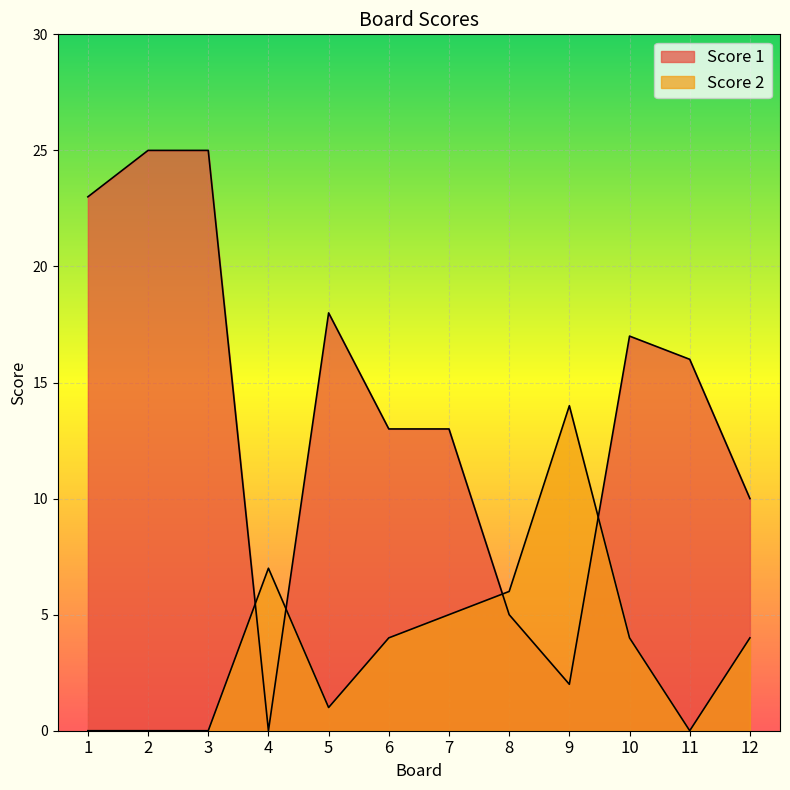

What is the value of the Score 1 point at the 9th from the left?

2